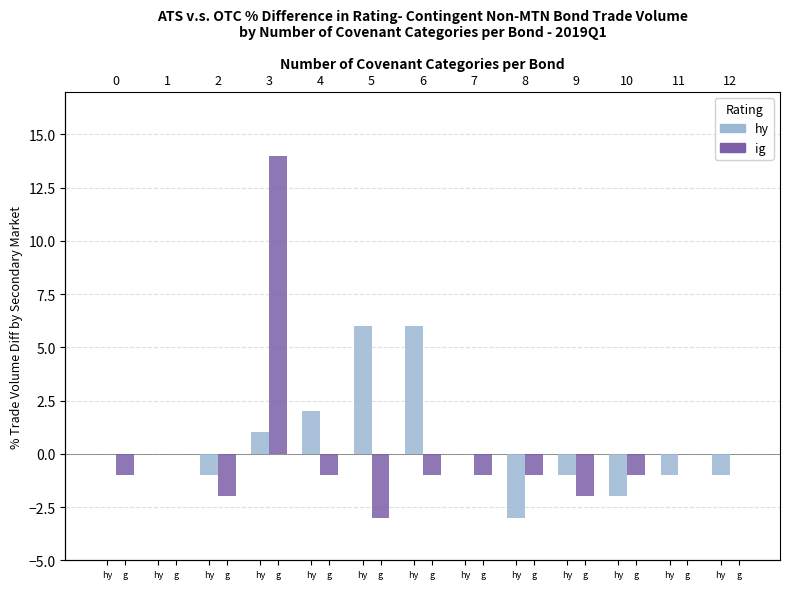

What is the label of the 6th bar from the right?

g